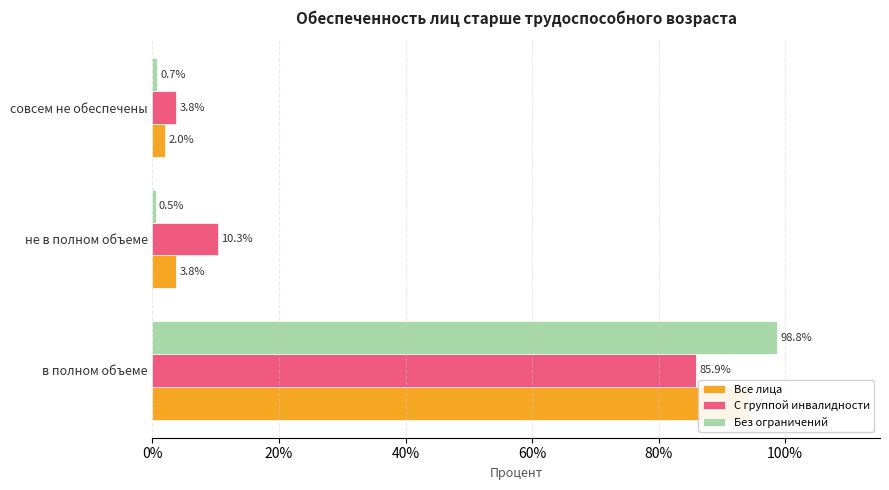

What position from the left is не в полном объеме?

2